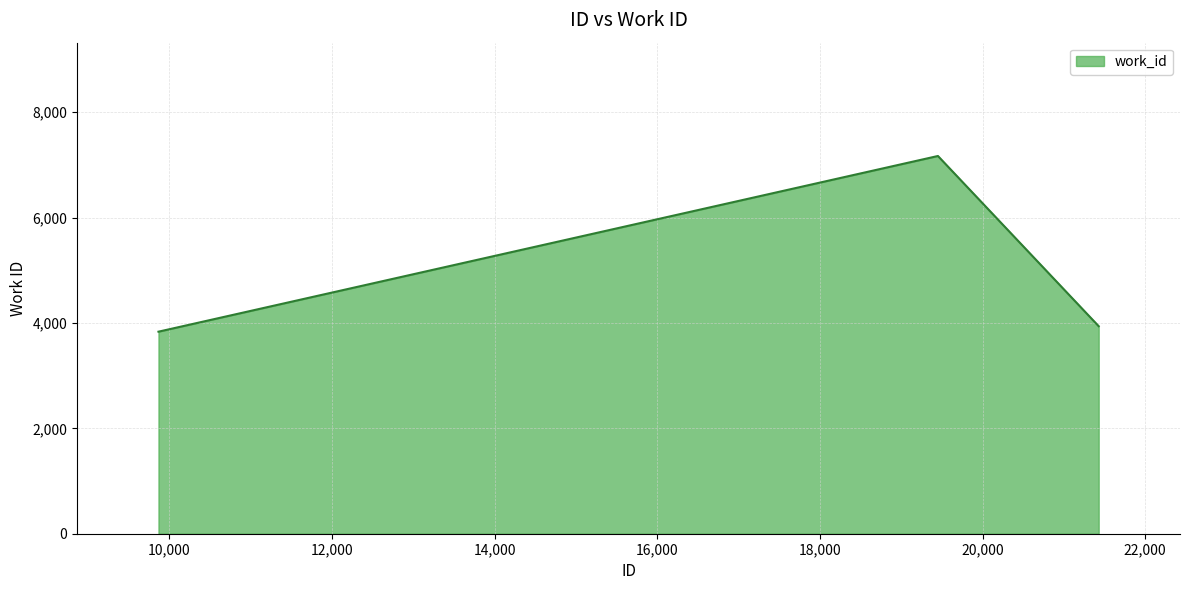

How many lines are shown in the chart?

1